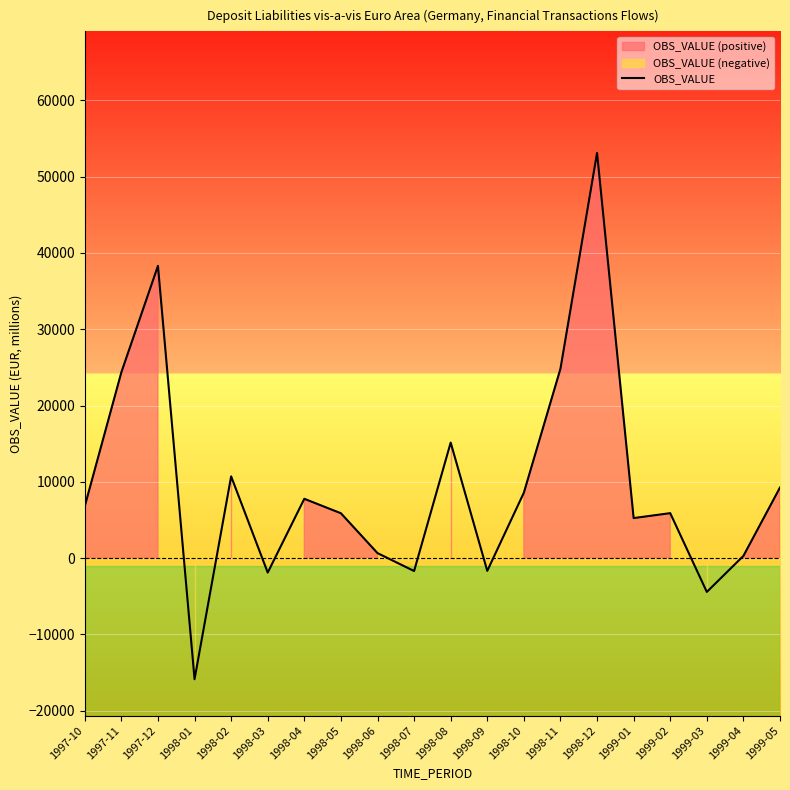

How many values exceed 6795?

10